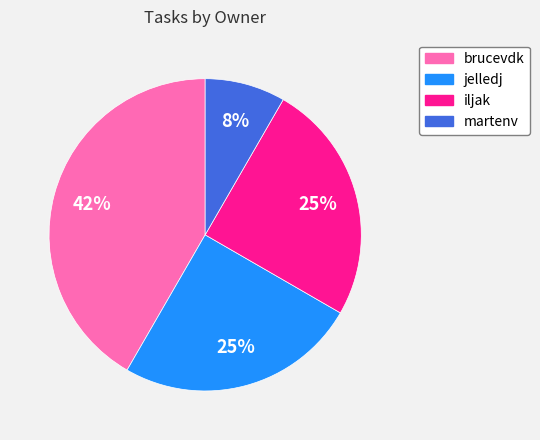

The jelledj slice represents 25% of the pie. True or false?

True